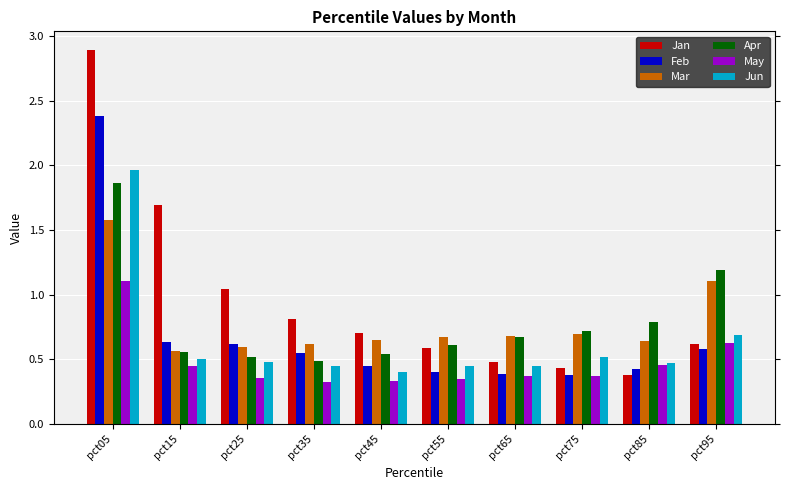

Where is Jun nearest to the value 1?

pct95